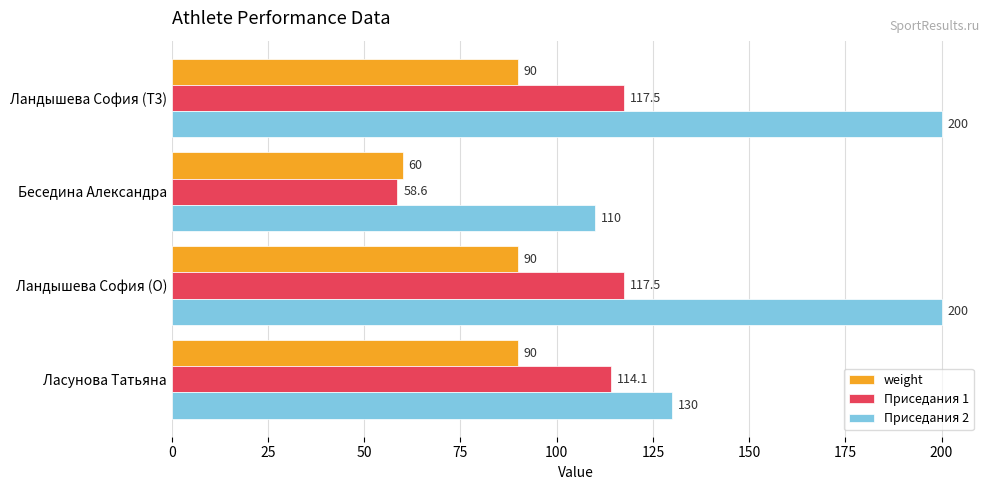

What is the smallest value displayed?

58.6